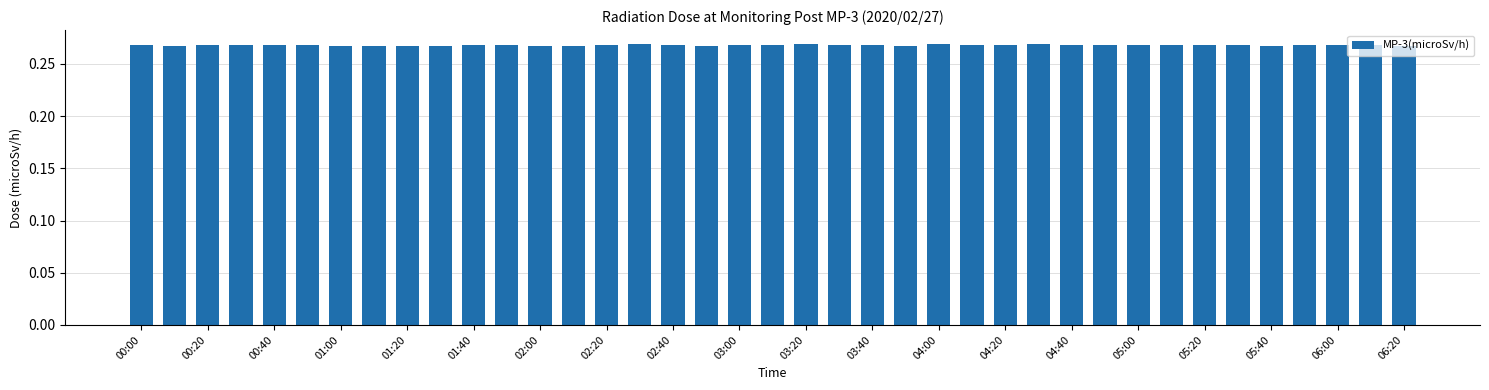

How many values are between 0 and 1?

39